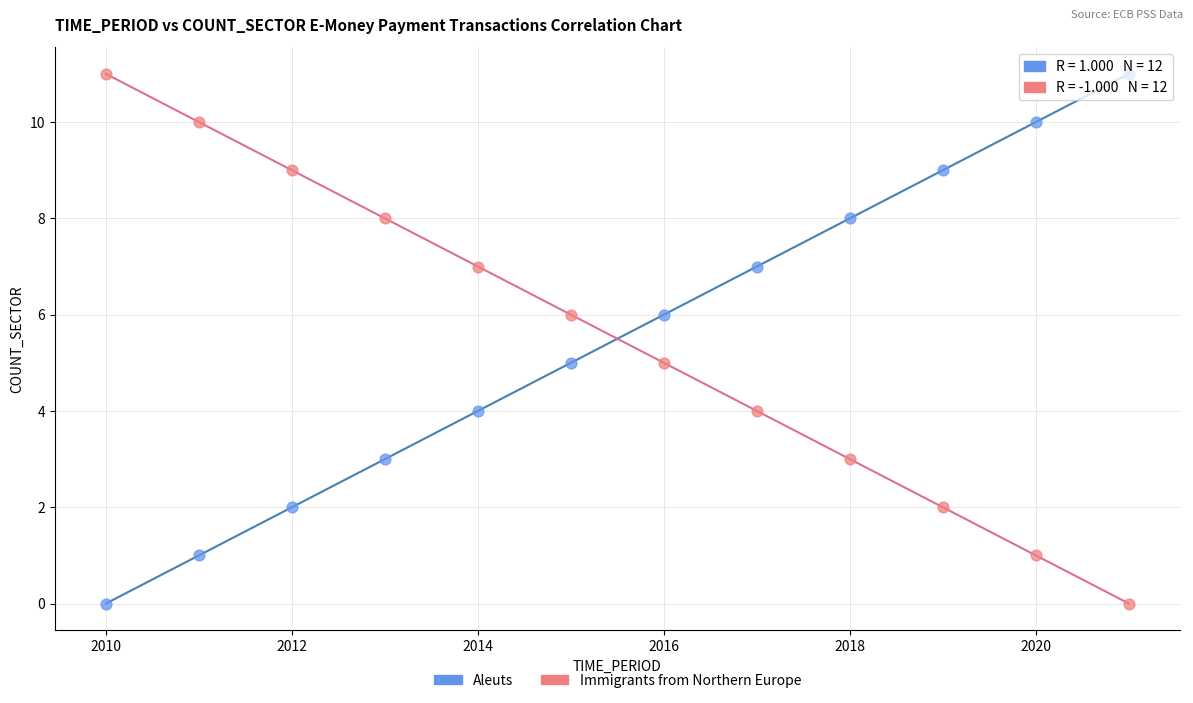

Across all data points, what is the range of Y values (max minus min)?

11